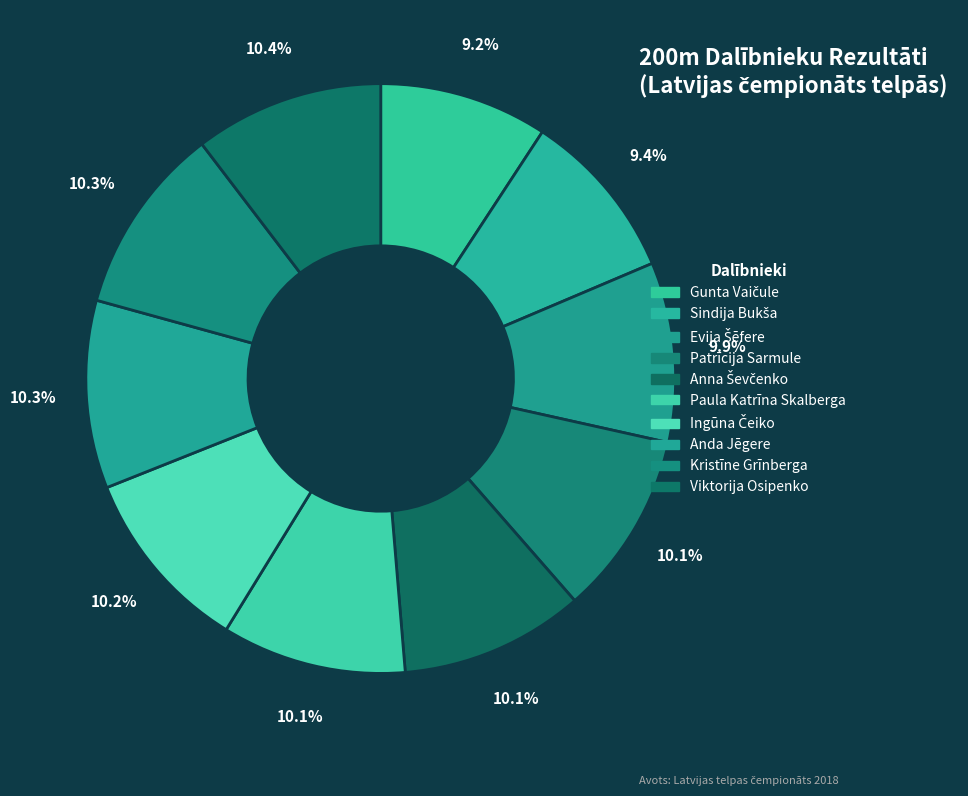

To the nearest percent, what percentage of the pie is Sindija Bukša?

9%